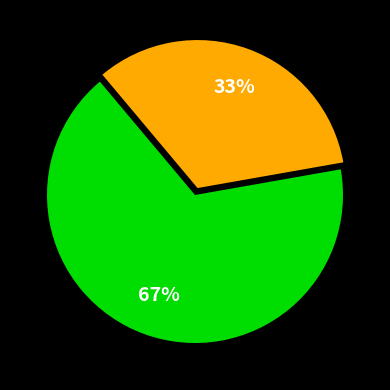

To the nearest percent, what is the average slice percentage?

50%